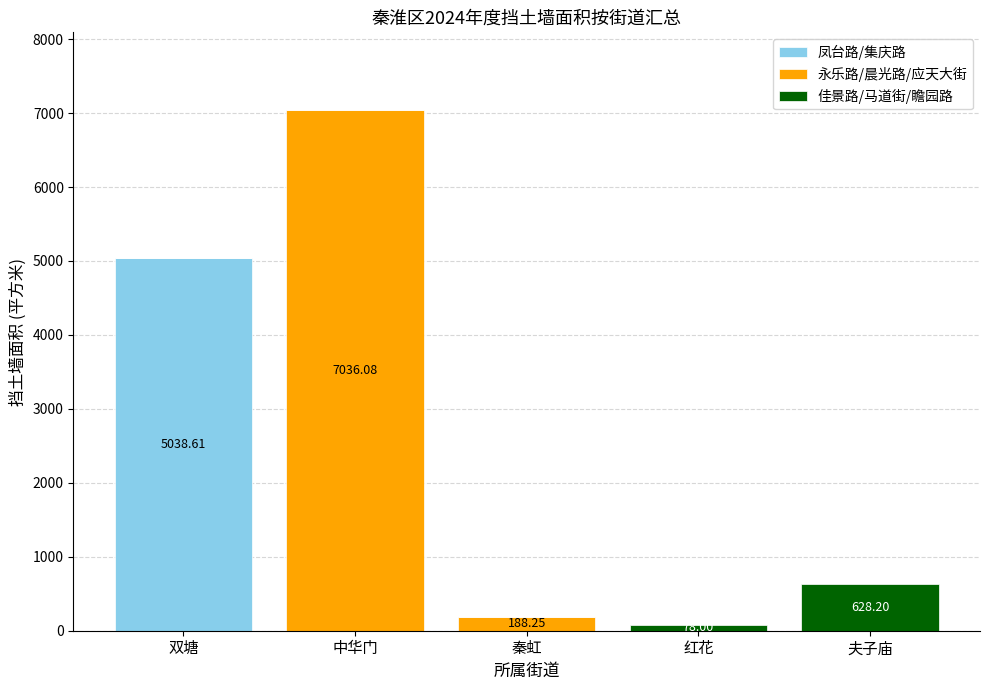

What is the total value across all series at 夫子庙?

628.2